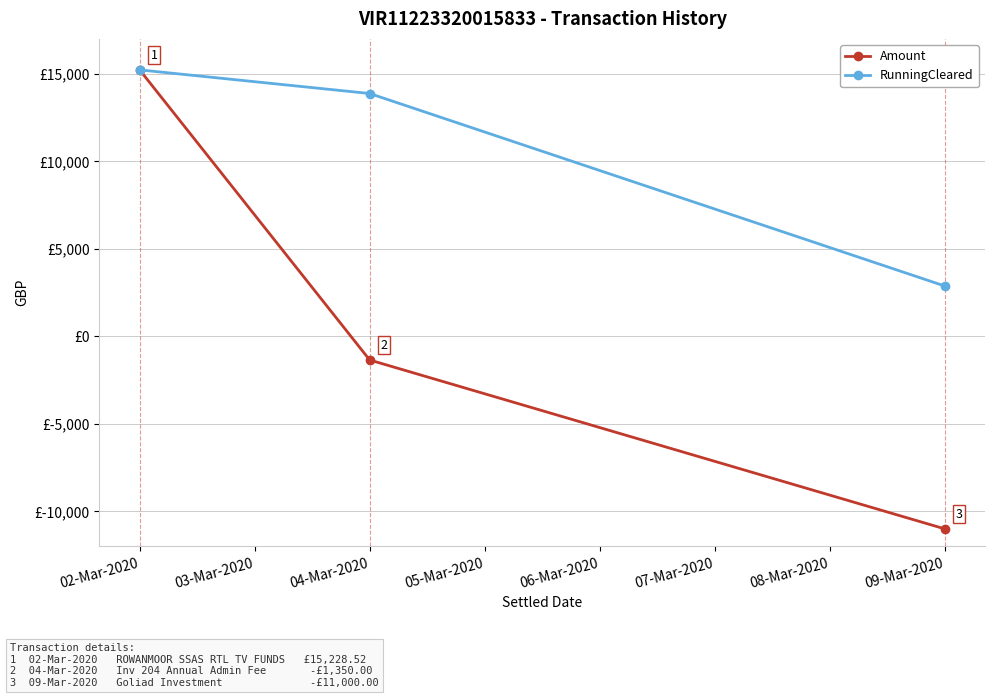

Is the value of RunningCleared at 09-Mar-2020 greater than the value of Amount at 02-Mar-2020?

No